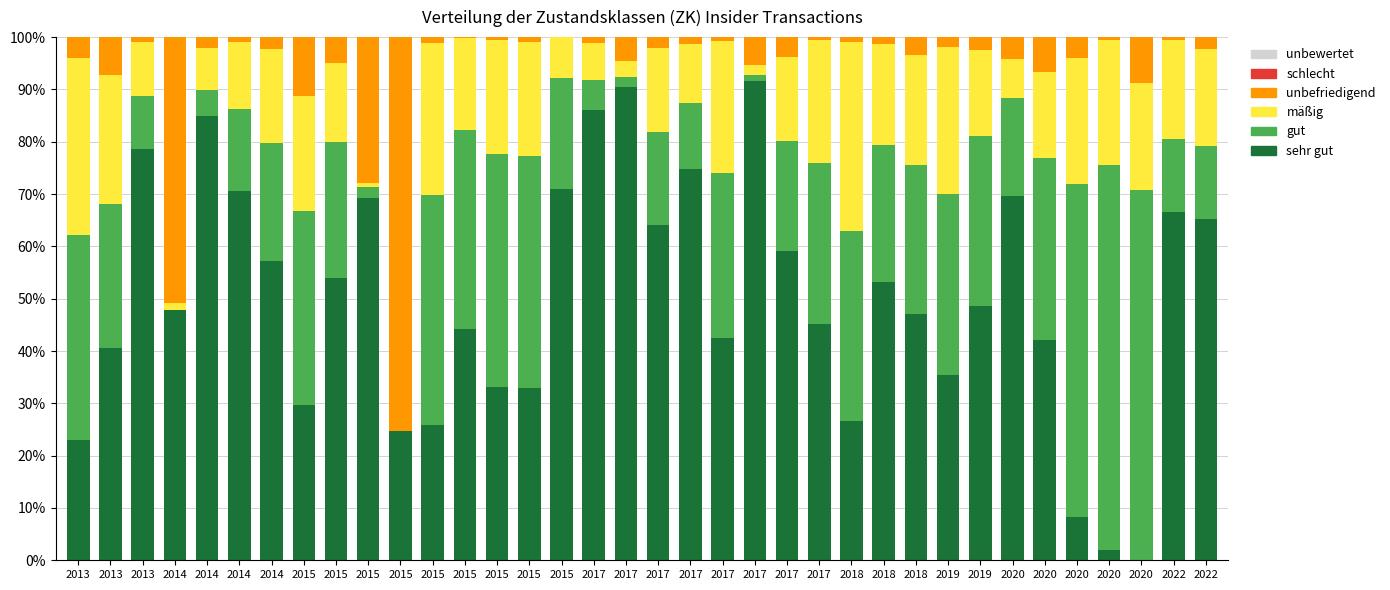

At 2017, list the series in order from largest to smallest.

sehr gut, mäßig, gut, unbefriedigend